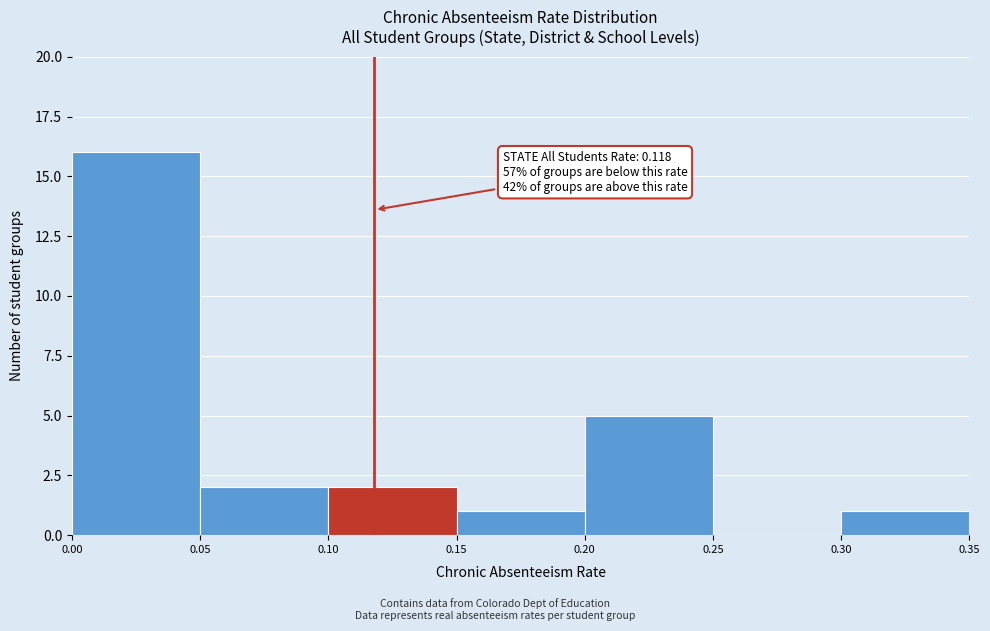

Over which range of the x-axis is the bar tallest?

0.00 to 0.05